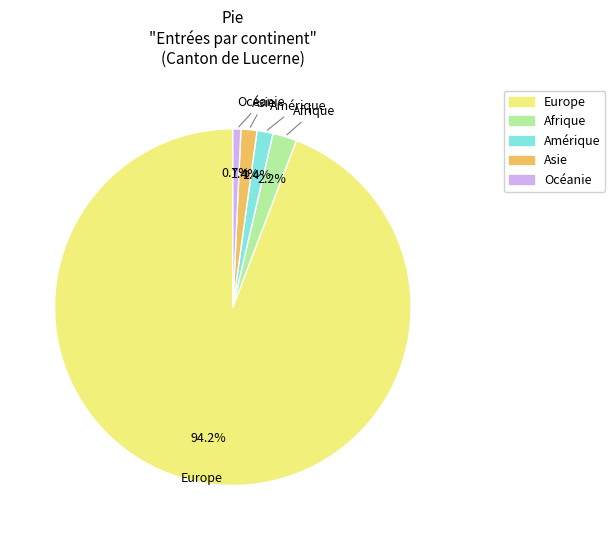

Which category has the smallest portion of the pie?

Océanie